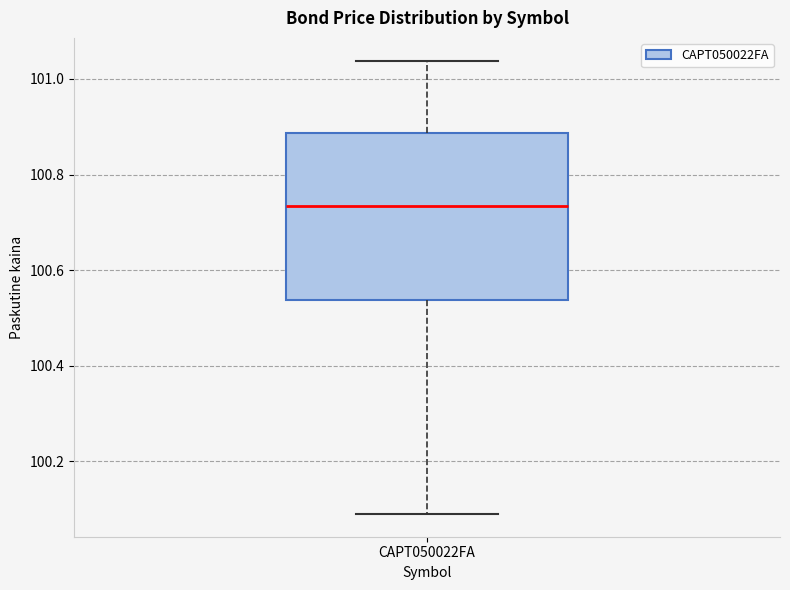

Where does the lower whisker of the box for CAPT050022FA end on the y-axis? The values are not printed on the chart, so give them approximately, as read against the axis.

100.08